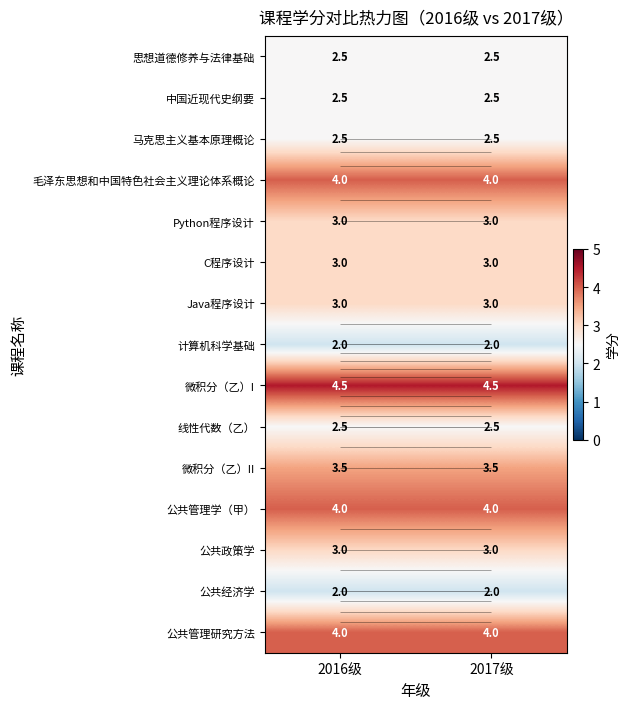

What is the smallest value displayed?

2.0